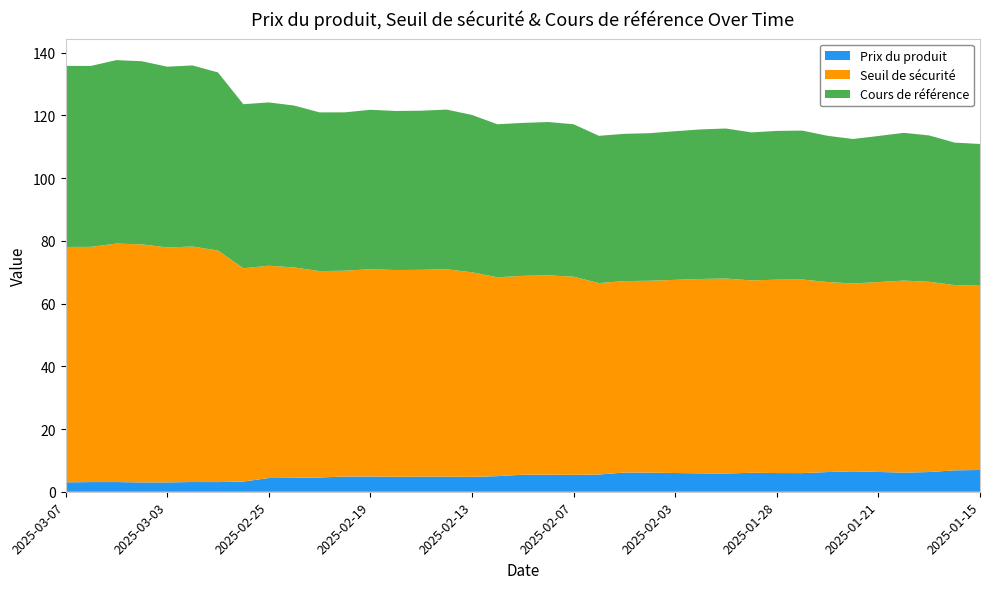

Reading left to right, transcribe all the data shown in this chart.

Prix du produit: 3.0	3.1	3.1	3.0	3.0	3.1	3.1	3.2	4.4	4.4	4.5	4.8	4.9	4.8	4.8	4.8	4.8	5.0	5.4	5.4	5.4	5.5	6.1	6.1	6.0	5.9	5.8	6.0	6.0	5.9	6.3	6.5	6.3	6.1	6.3	6.8	6.9
Seuil de sécurité: 75.1	75.0	76.0	75.9	74.9	75.1	73.8	68.0	67.7	67.1	65.8	65.7	66.1	65.9	66.0	66.2	65.2	63.4	63.4	63.6	63.2	61.0	61.0	61.2	61.6	62.0	62.2	61.3	61.7	61.7	60.6	59.9	60.6	61.2	60.7	59.1	58.8
Cours de référence: 57.7	57.7	58.5	58.4	57.6	57.8	56.8	52.3	52.1	51.6	50.6	50.5	50.8	50.7	50.7	50.9	50.2	48.8	48.8	48.9	48.6	47.0	47.0	47.1	47.4	47.7	47.8	47.2	47.4	47.5	46.6	46.1	46.6	47.1	46.7	45.4	45.2